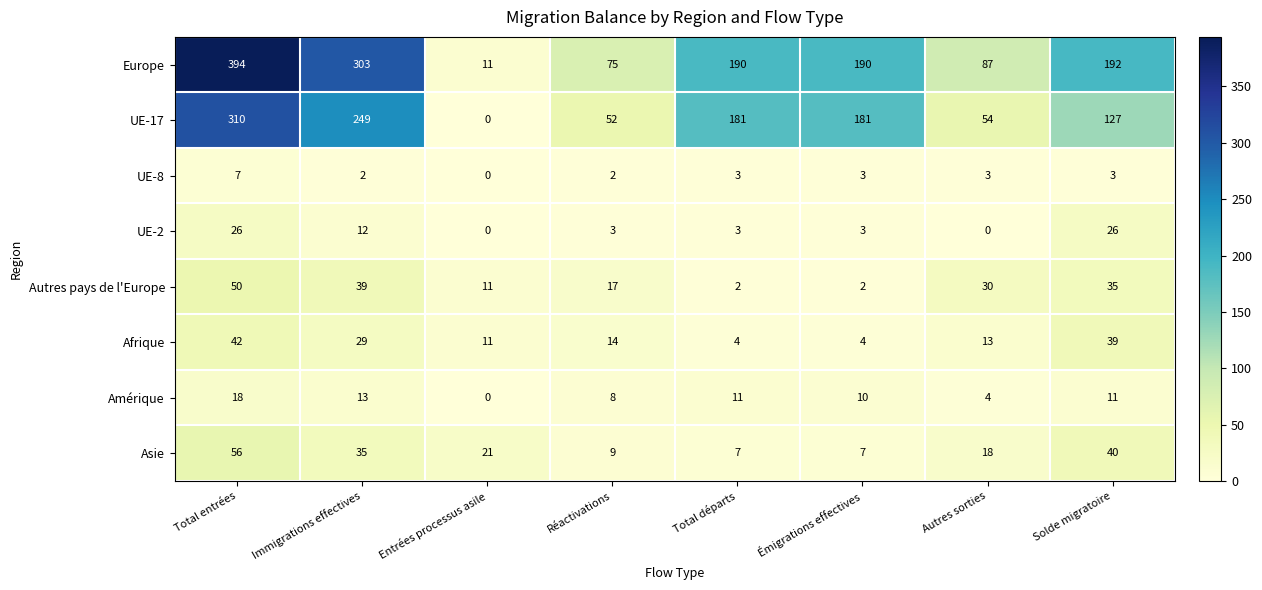

Is it true that Autres pays de l'Europe equals 23 at Immigrations effectives?

False